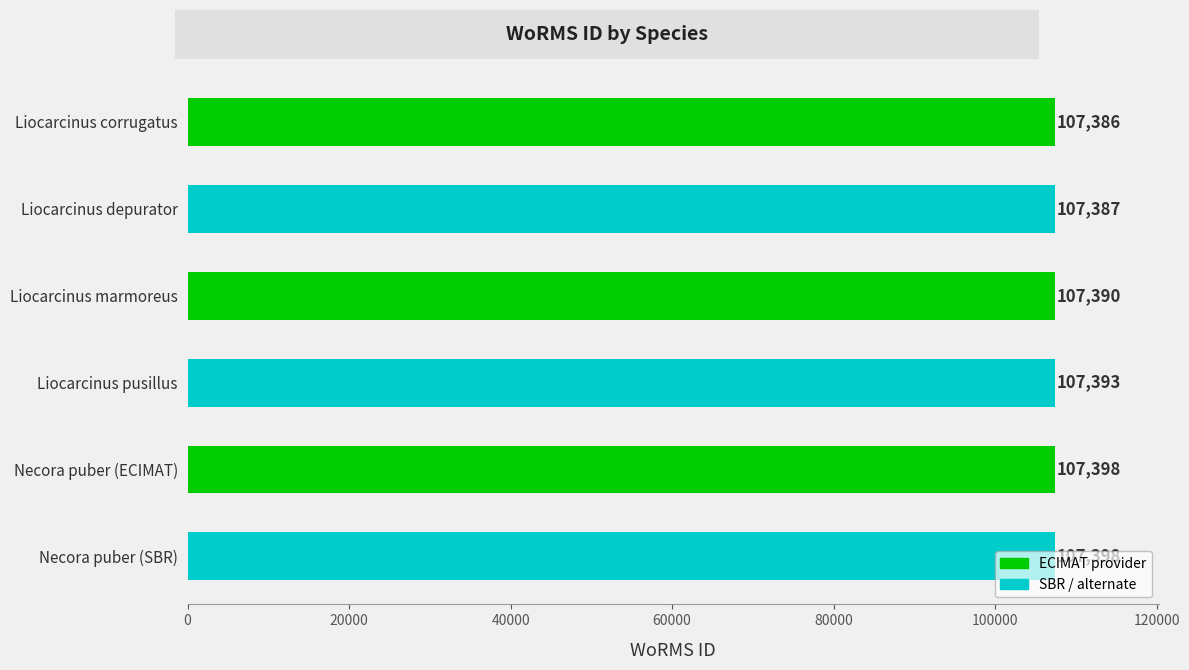

What is the difference between the maximum and second lowest values?

11